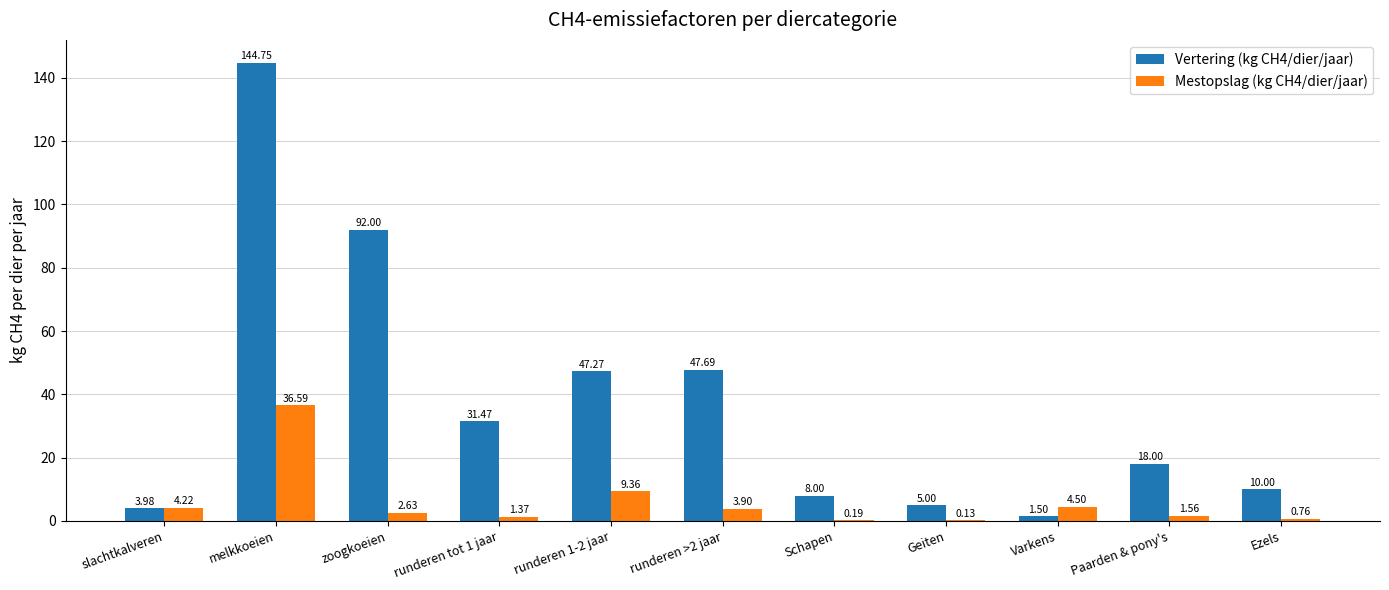

Which series changed the most between melkkoeien and runderen >2 jaar?

Vertering (kg CH4/dier/jaar)